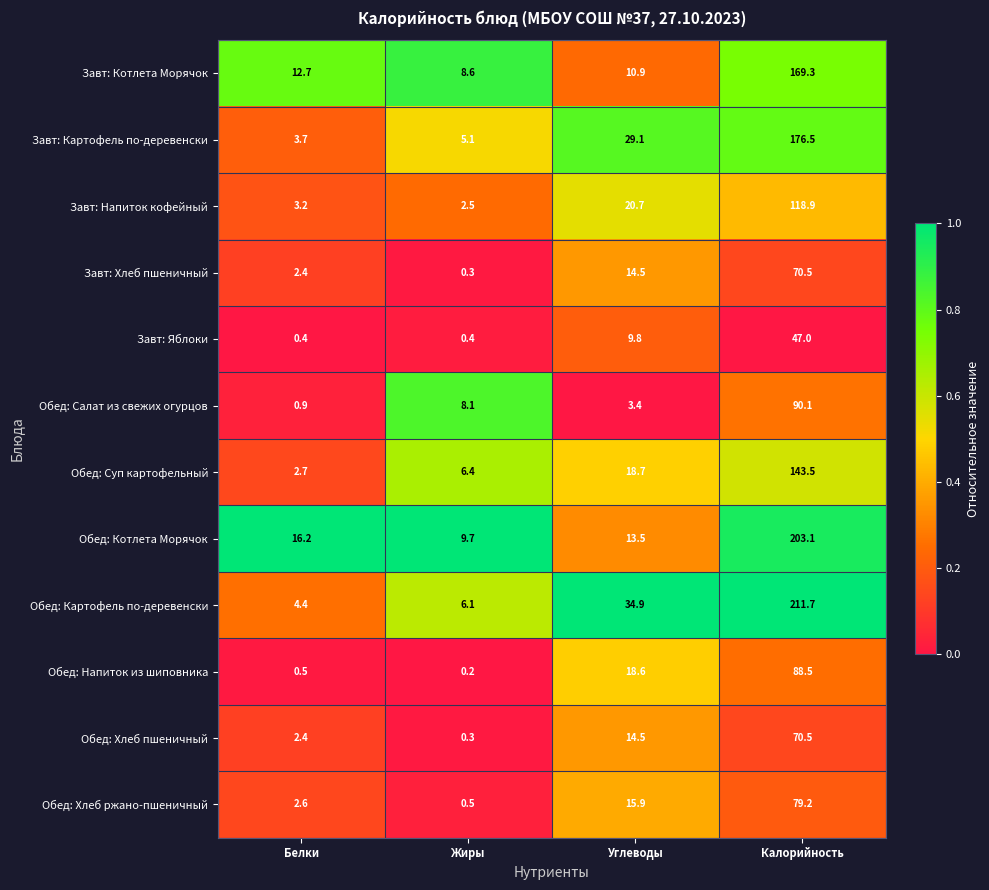

Which series has the largest total across all categories?

Обед: Картофель по-деревенски